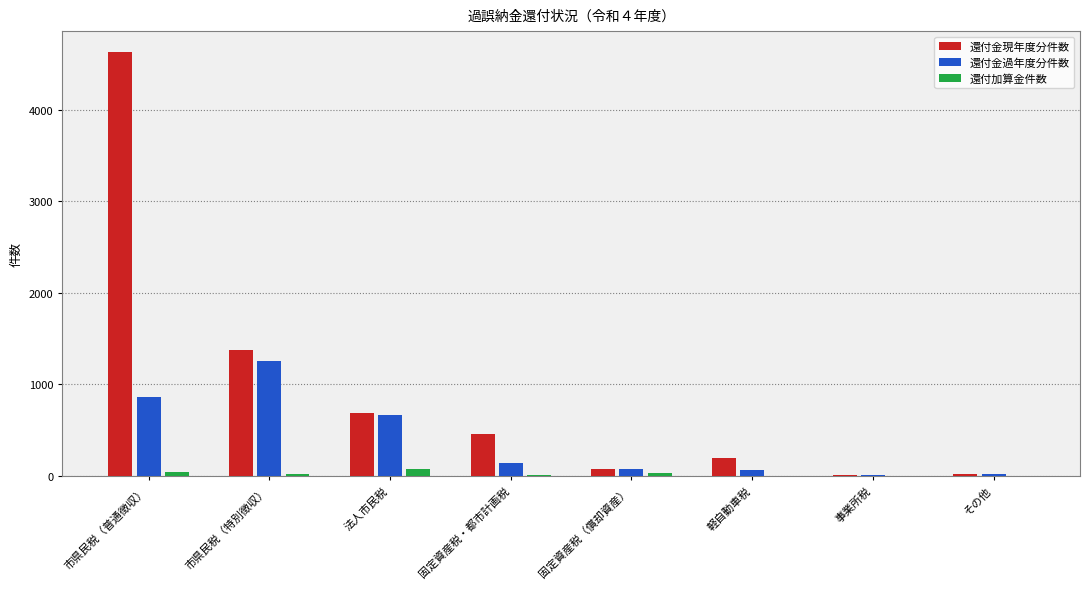

At which category is the sum across all series the highest?

市県民税（普通徴収）